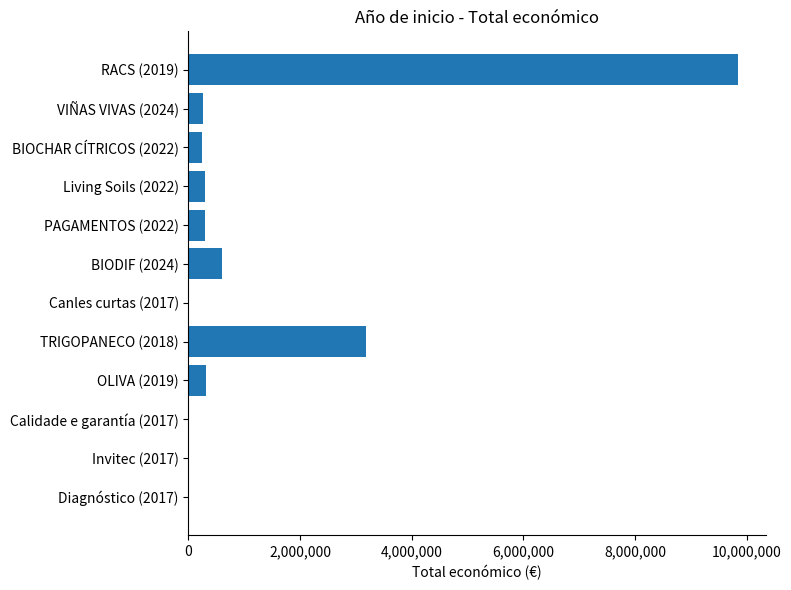

What is the change in value from Living Soils (2022) to BIODIF (2024)?

+300326